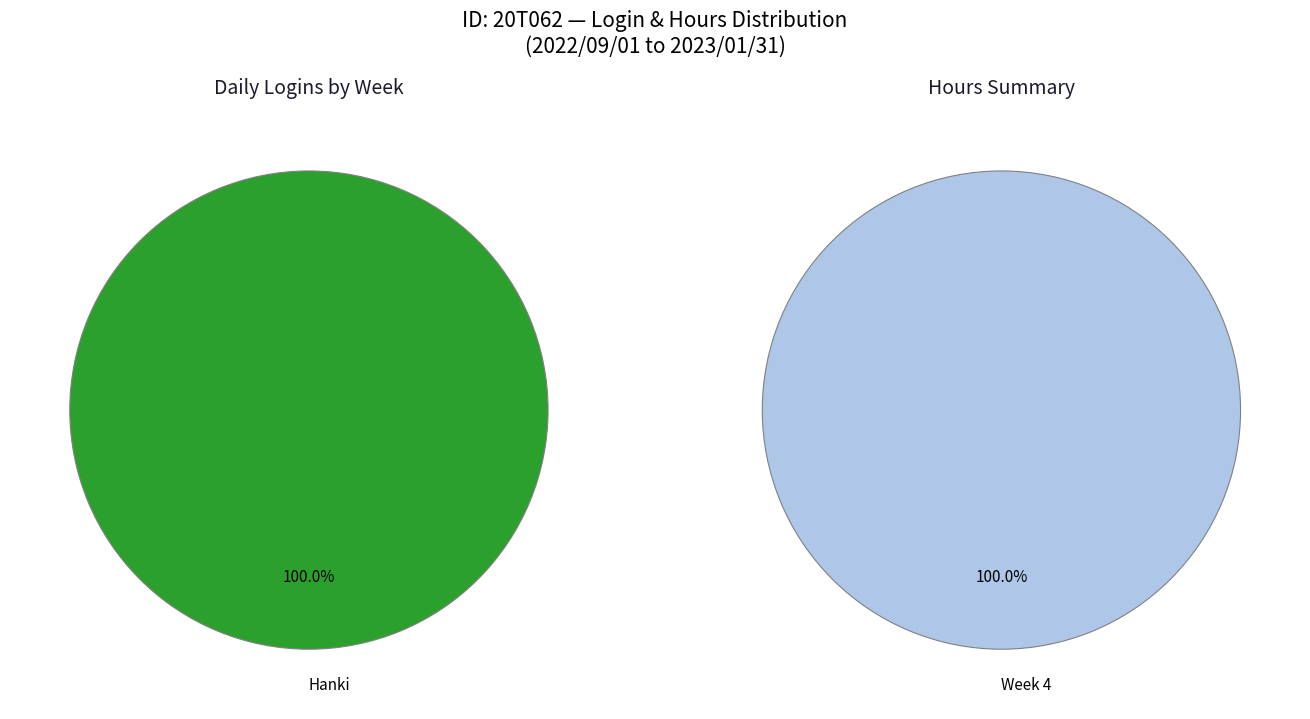

Does Week 4 account for over 50% of the chart?

Yes